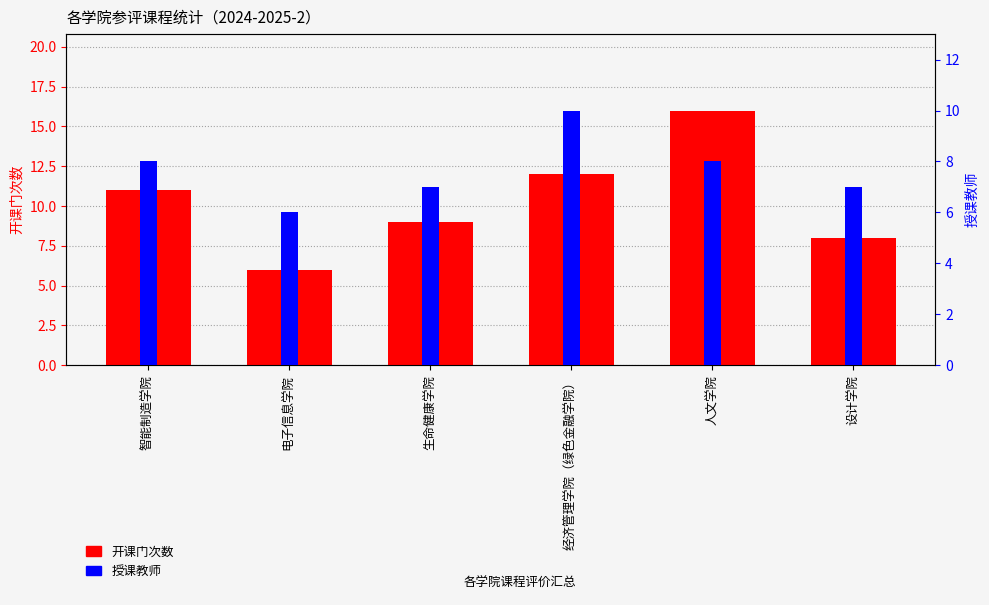

Reading left to right, transcribe all the data shown in this chart.

开课门次数: 11	6	9	12	16	8
授课教师: 8	6	7	10	8	7